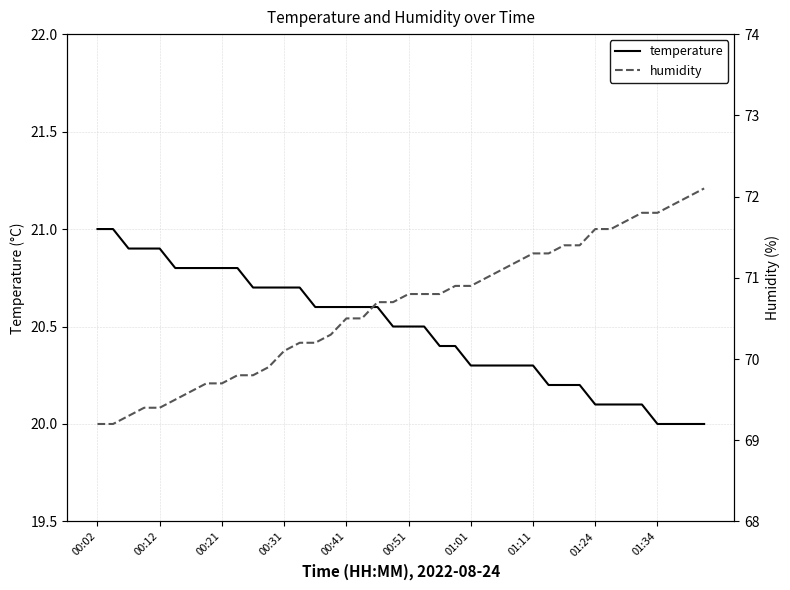

Count the number of categories in the chart.

40